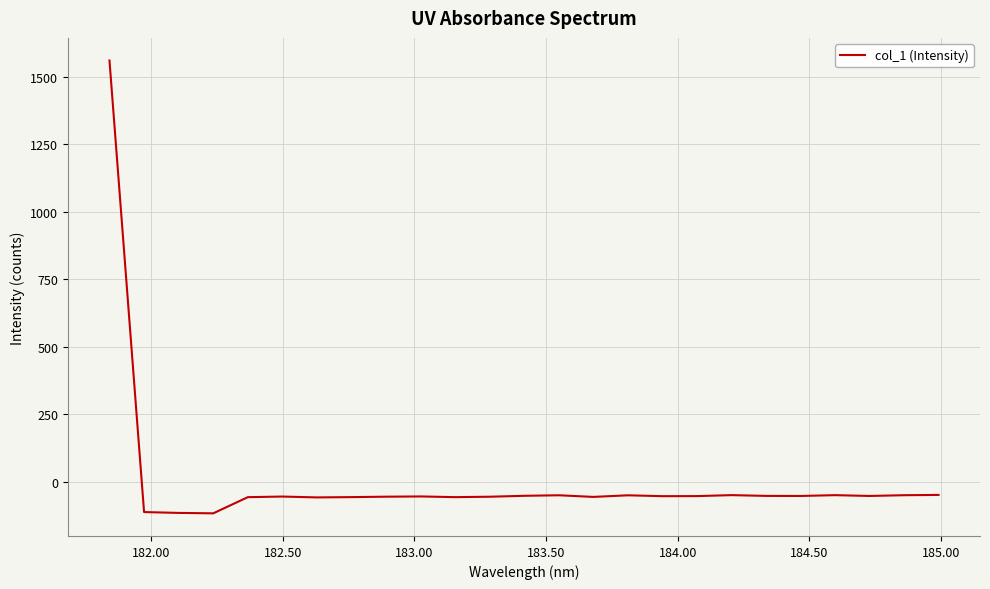

What is the difference between the maximum and minimum values?

1677.2